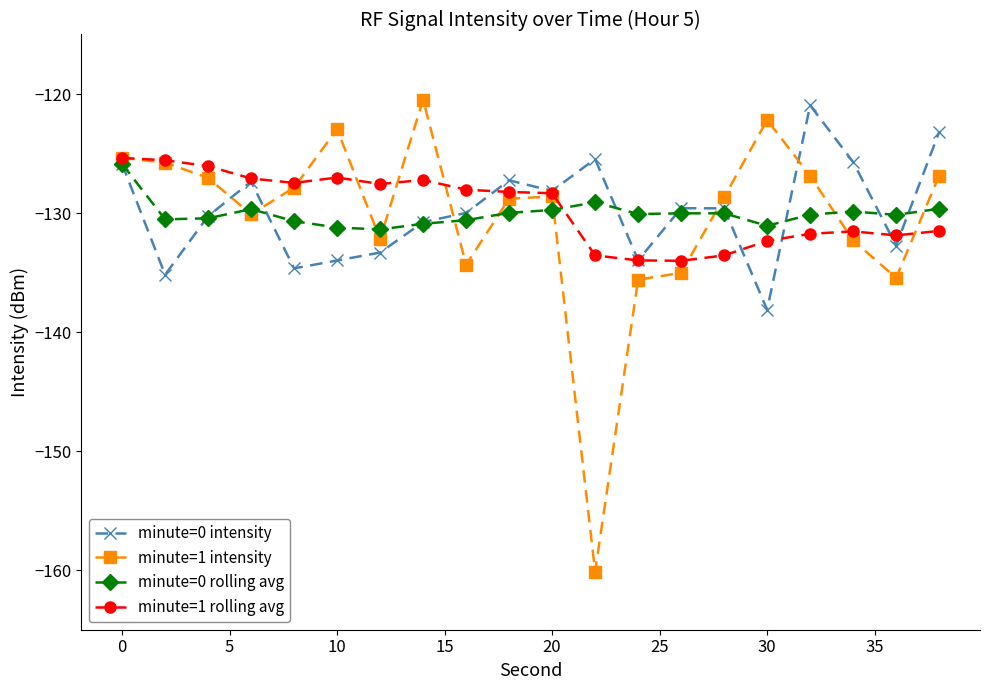

Which series has the widest spread of values?

minute=1 intensity